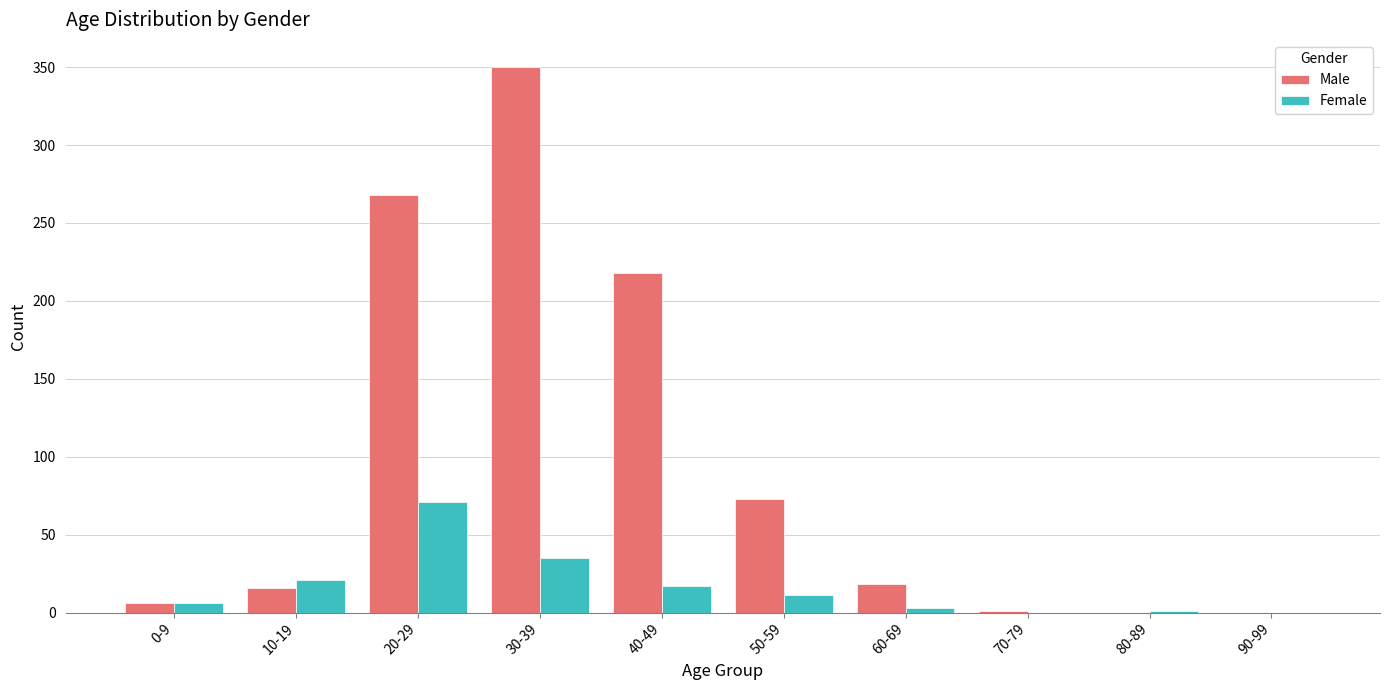

What is the greatest value displayed?

350